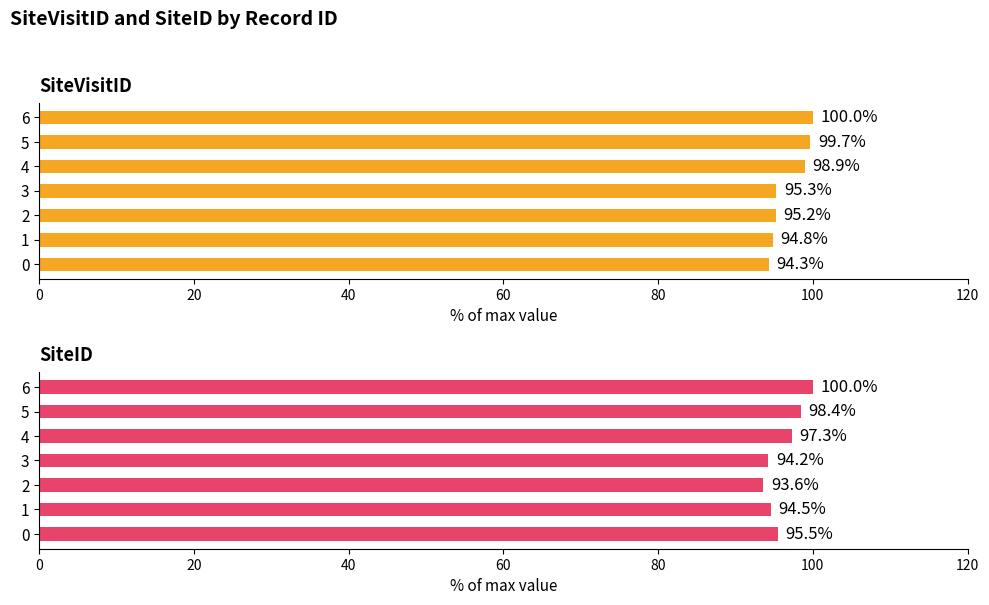

Which series has the widest spread of values?

SiteID